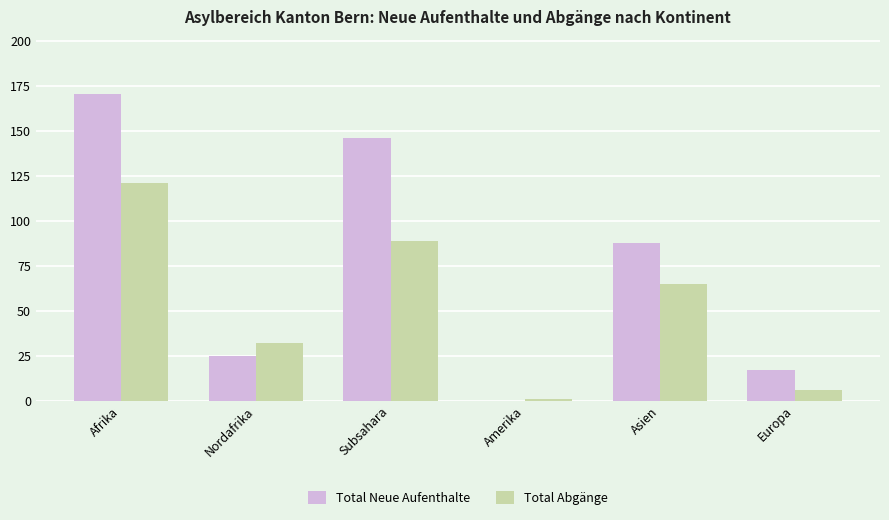

The Total Abgänge series shows 121 at Afrika. True or false?

True